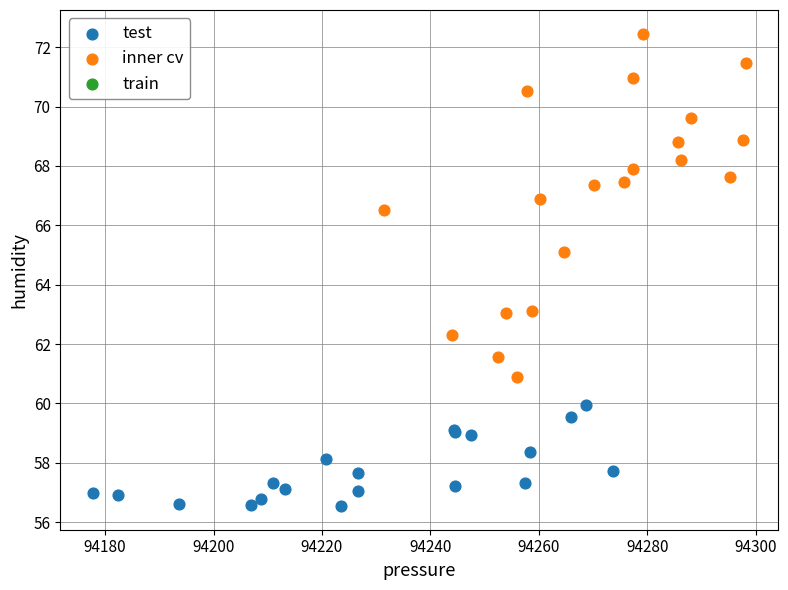

Which series reaches the minimum Y coordinate?

test